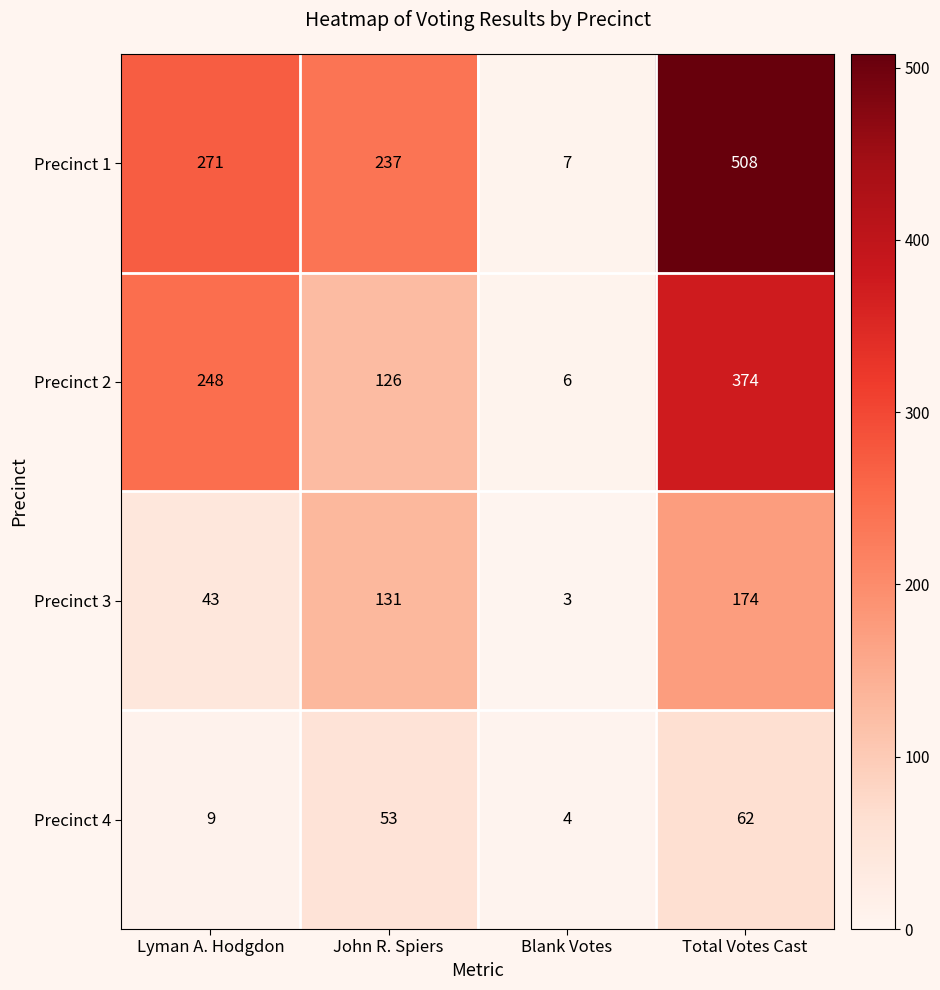

Reading left to right, list all the values displayed in this chart.

Precinct 1: 271	237	7	508
Precinct 2: 248	126	6	374
Precinct 3: 43	131	3	174
Precinct 4: 9	53	4	62